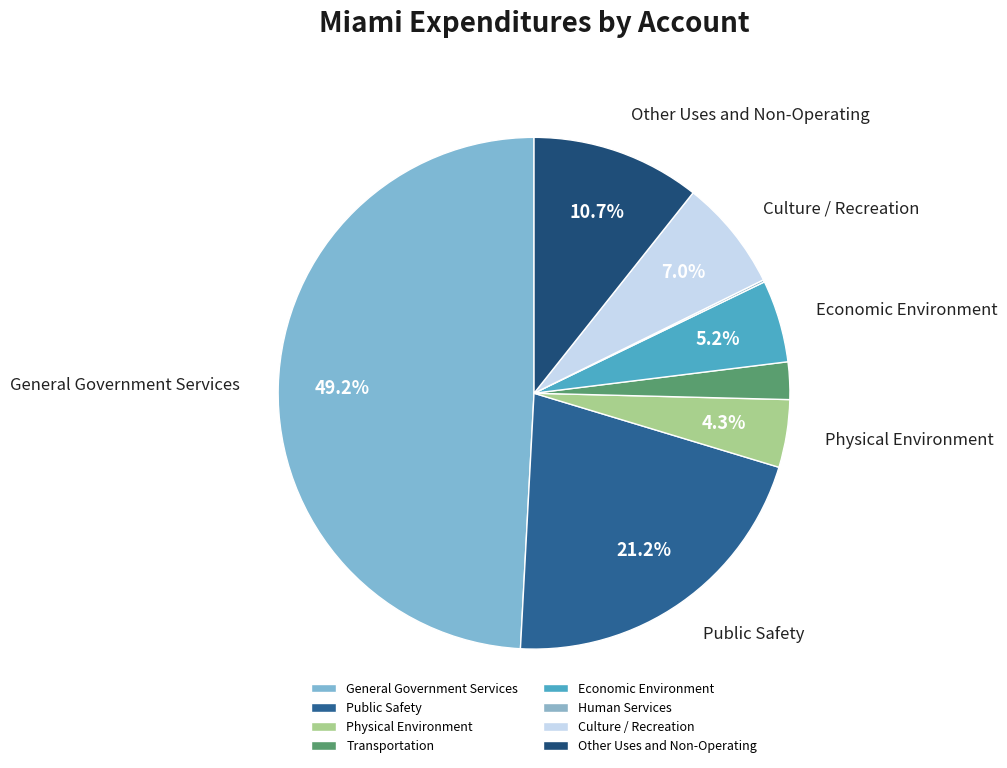

True or false: Other Uses and Non-Operating accounts for 11% of the total.

True